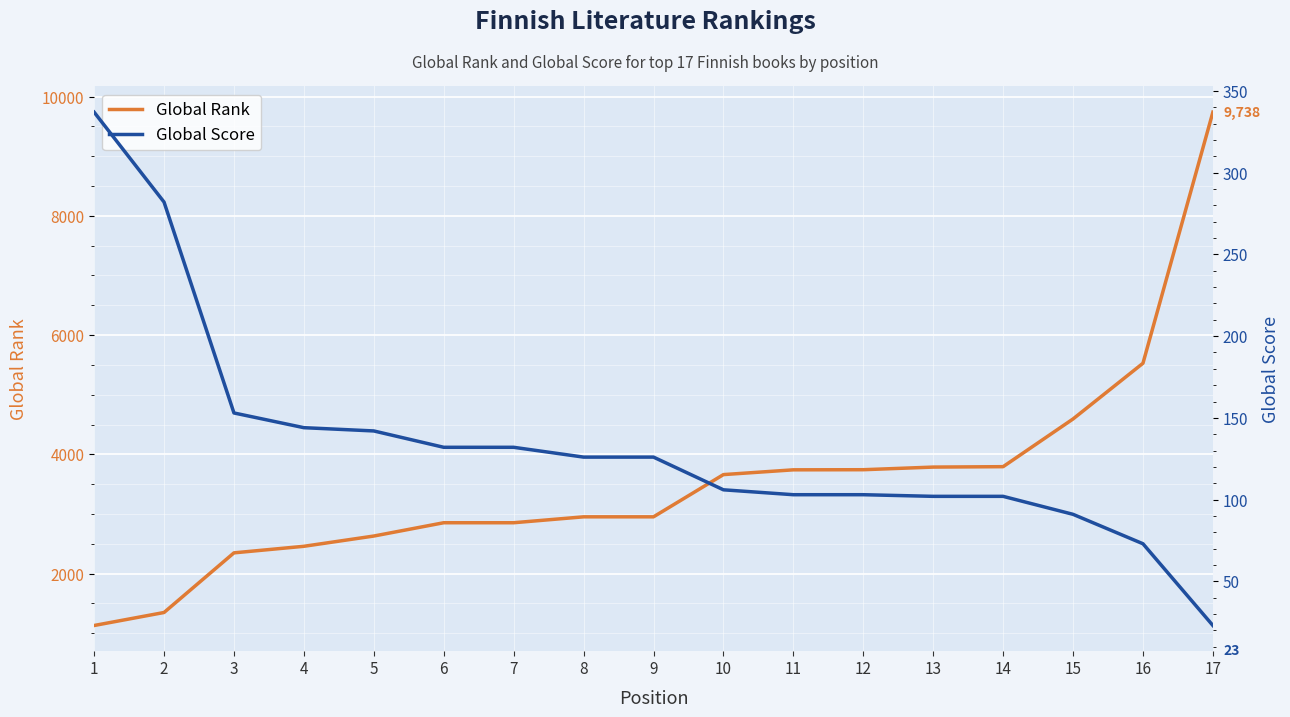

Does the chart display data point markers on the line(s)?

No